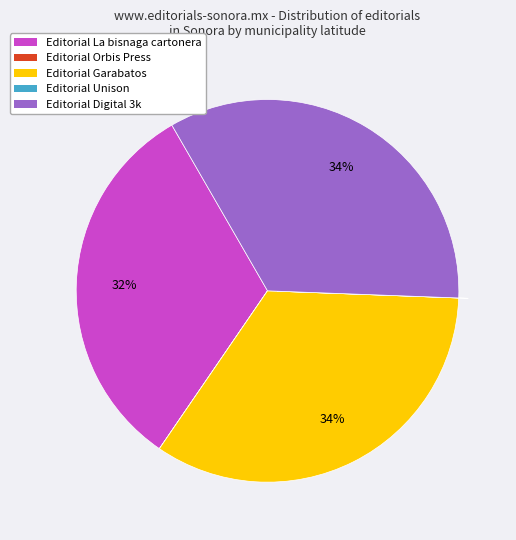

The Editorial Garabatos slice represents 34% of the pie. True or false?

True